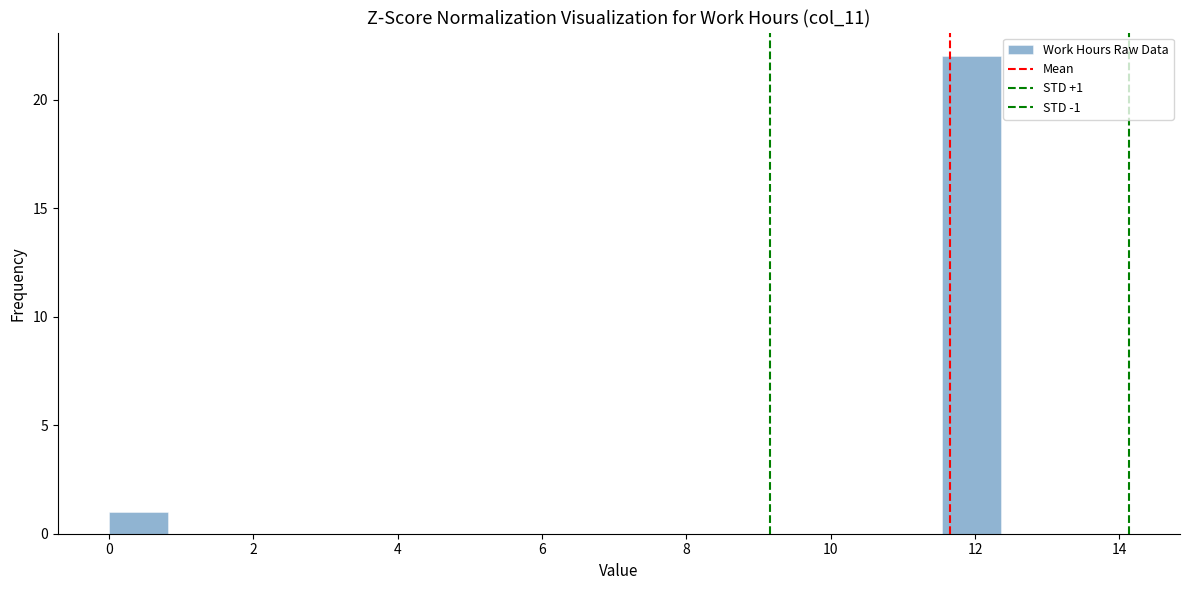

Over which range of the x-axis is the bar tallest?

11.6 to 12.4